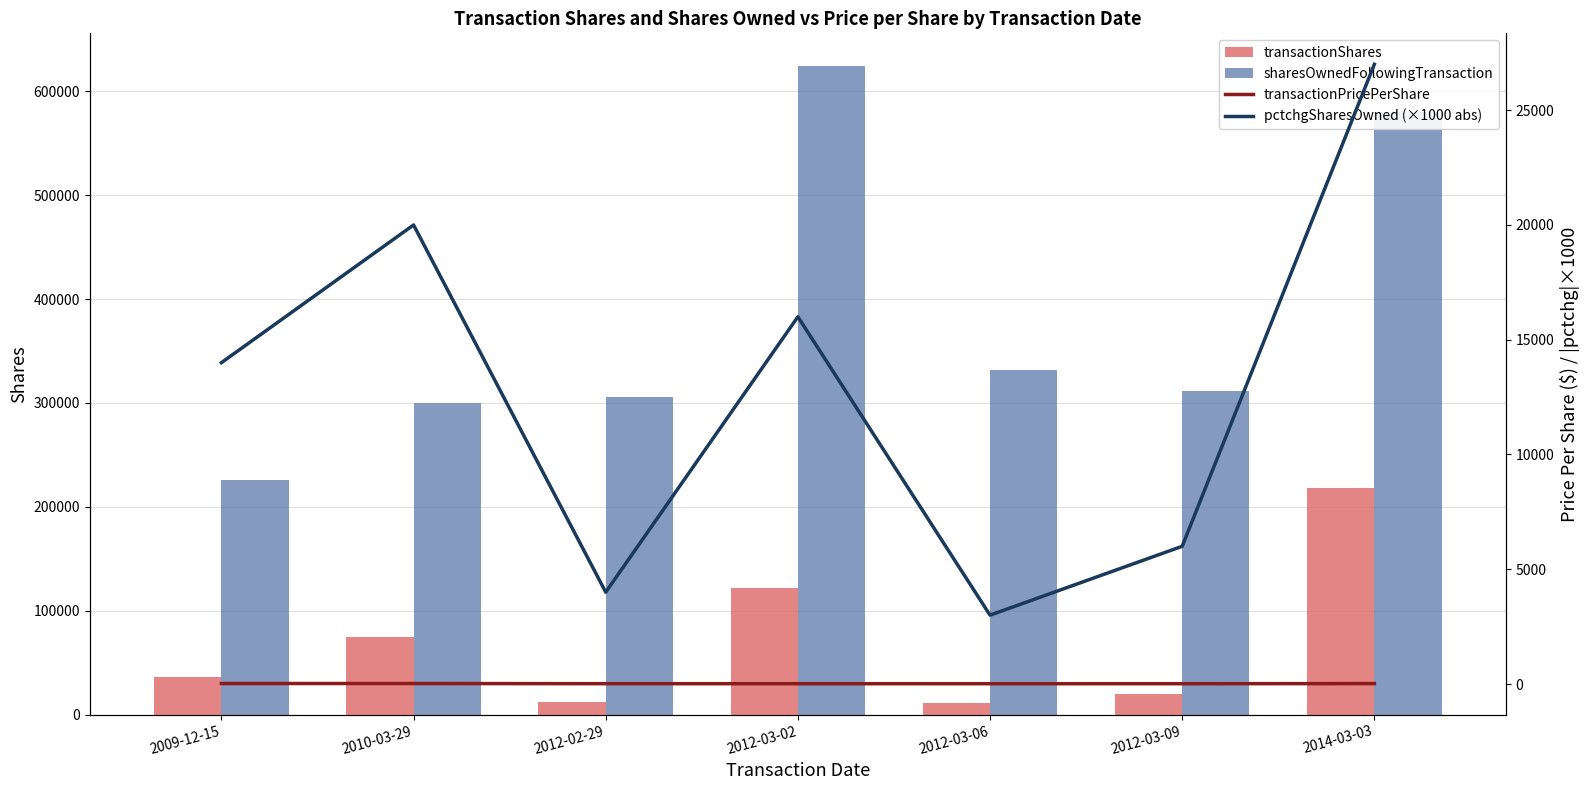

How many values in the sharesOwnedFollowingTransaction series exceed 311548?

3